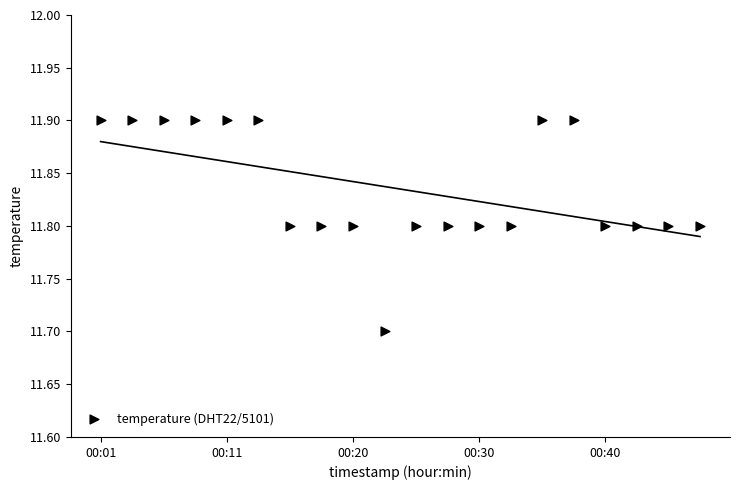

What Y value in the scatter plot is closest to 11?

11.7